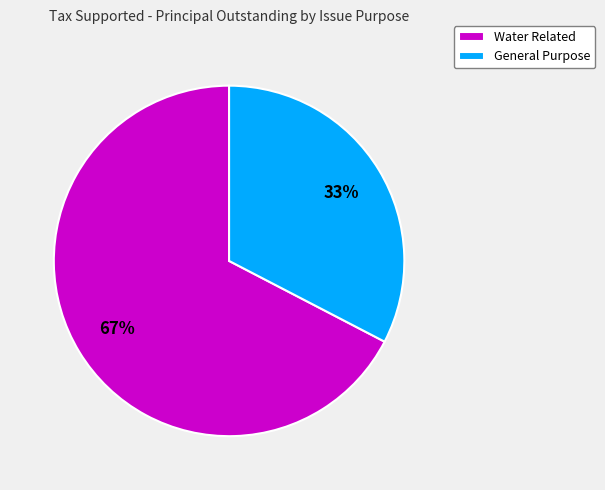

To the nearest percent, what portion does General Purpose represent?

33%